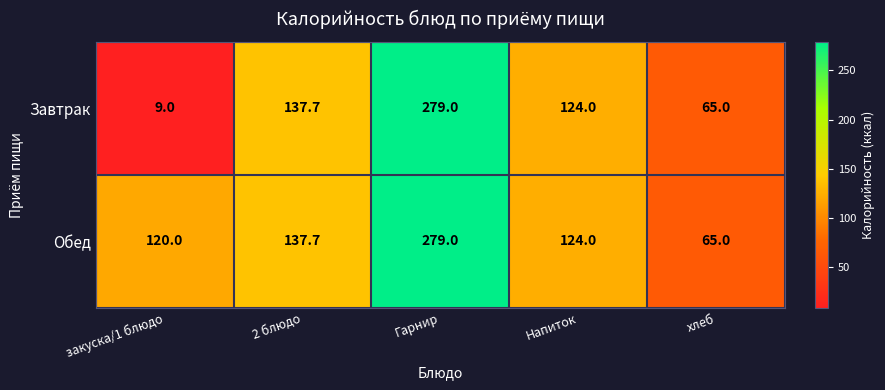

List the series in order of their overall mean, highest first.

Обед, Завтрак